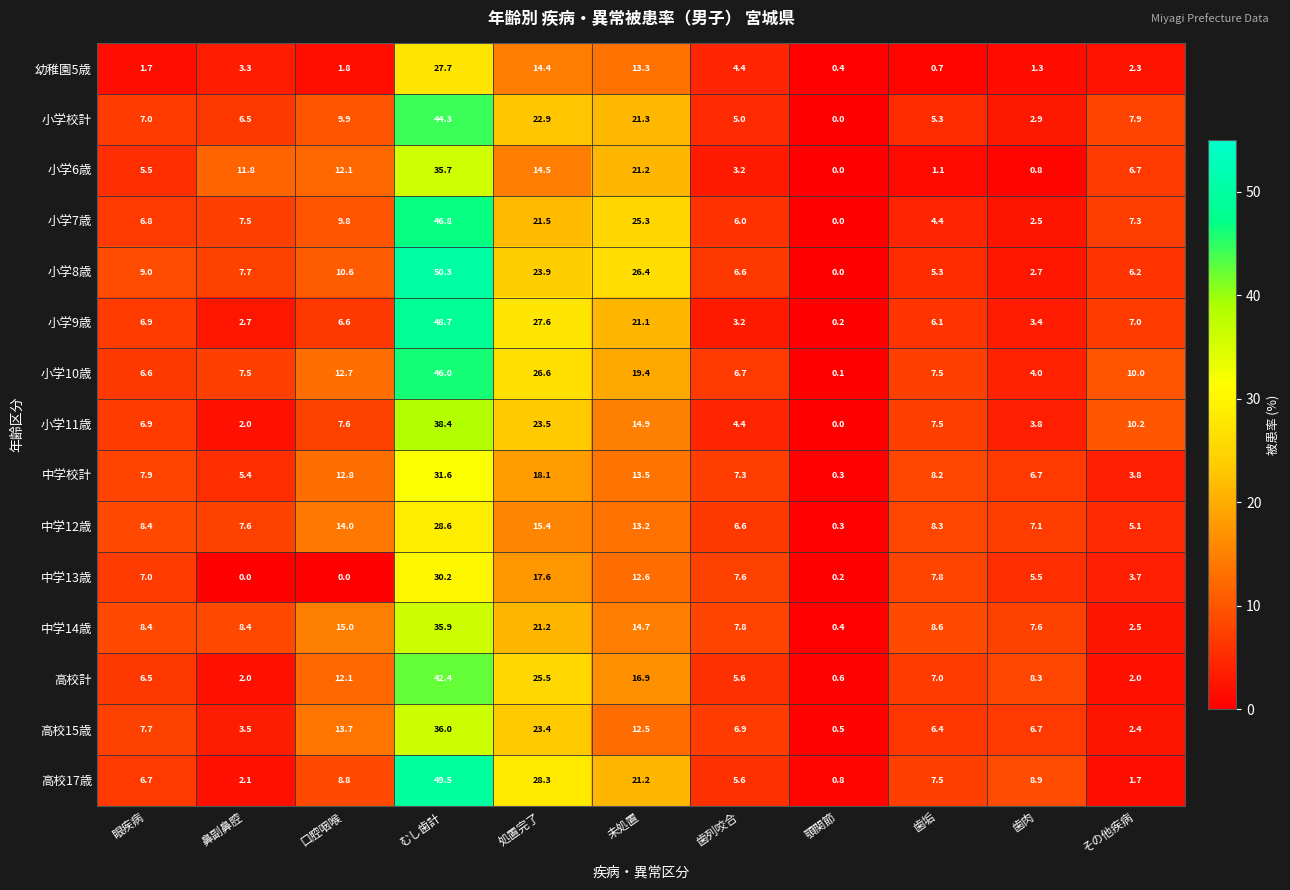

What is the average value of the 中学12歳 series?

10.4